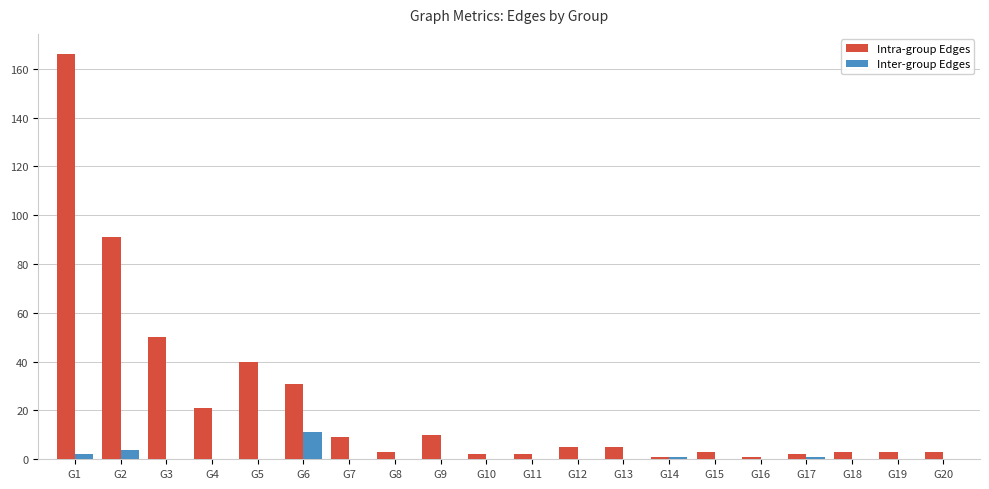

The Intra-group Edges series shows 1 at G14. True or false?

True